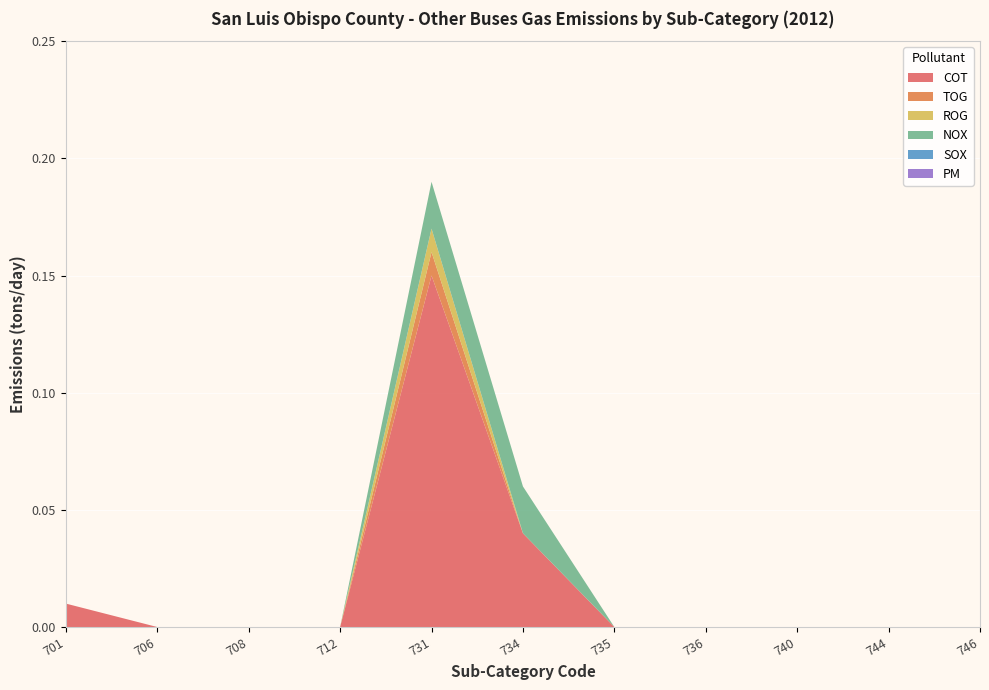

Reading left to right, what are all the values shown in this chart?

COT: 701=0.0	706=0.0	708=0.0	712=0.0	731=0.1	734=0.0	735=0.0	736=0.0	740=0.0	744=0.0	746=0.0
TOG: 701=0.0	706=0.0	708=0.0	712=0.0	731=0.0	734=0.0	735=0.0	736=0.0	740=0.0	744=0.0	746=0.0
ROG: 701=0.0	706=0.0	708=0.0	712=0.0	731=0.0	734=0.0	735=0.0	736=0.0	740=0.0	744=0.0	746=0.0
NOX: 701=0.0	706=0.0	708=0.0	712=0.0	731=0.0	734=0.0	735=0.0	736=0.0	740=0.0	744=0.0	746=0.0
SOX: 701=0.0	706=0.0	708=0.0	712=0.0	731=0.0	734=0.0	735=0.0	736=0.0	740=0.0	744=0.0	746=0.0
PM: 701=0.0	706=0.0	708=0.0	712=0.0	731=0.0	734=0.0	735=0.0	736=0.0	740=0.0	744=0.0	746=0.0